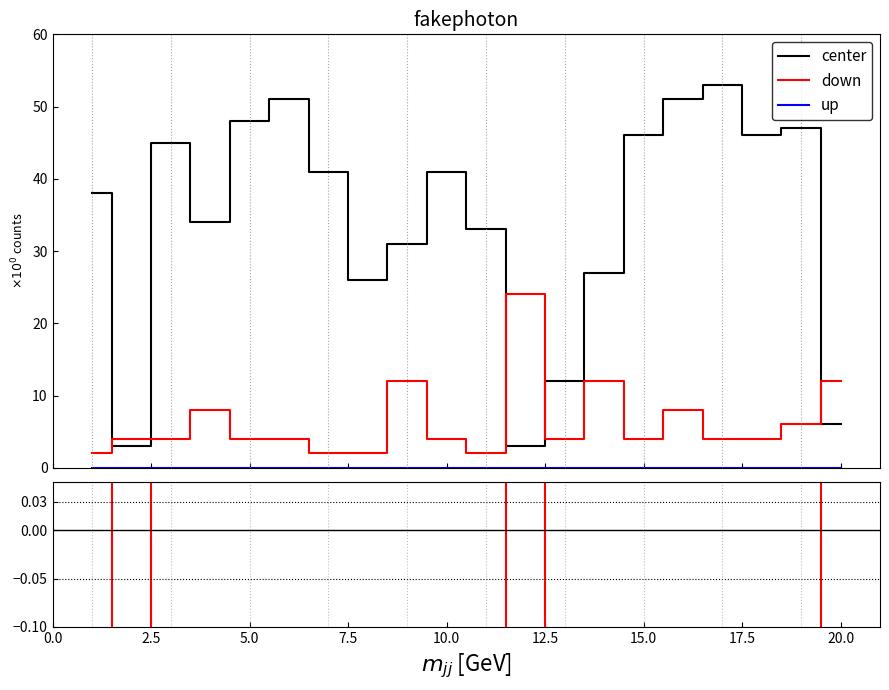

Which series has the widest spread of values?

center